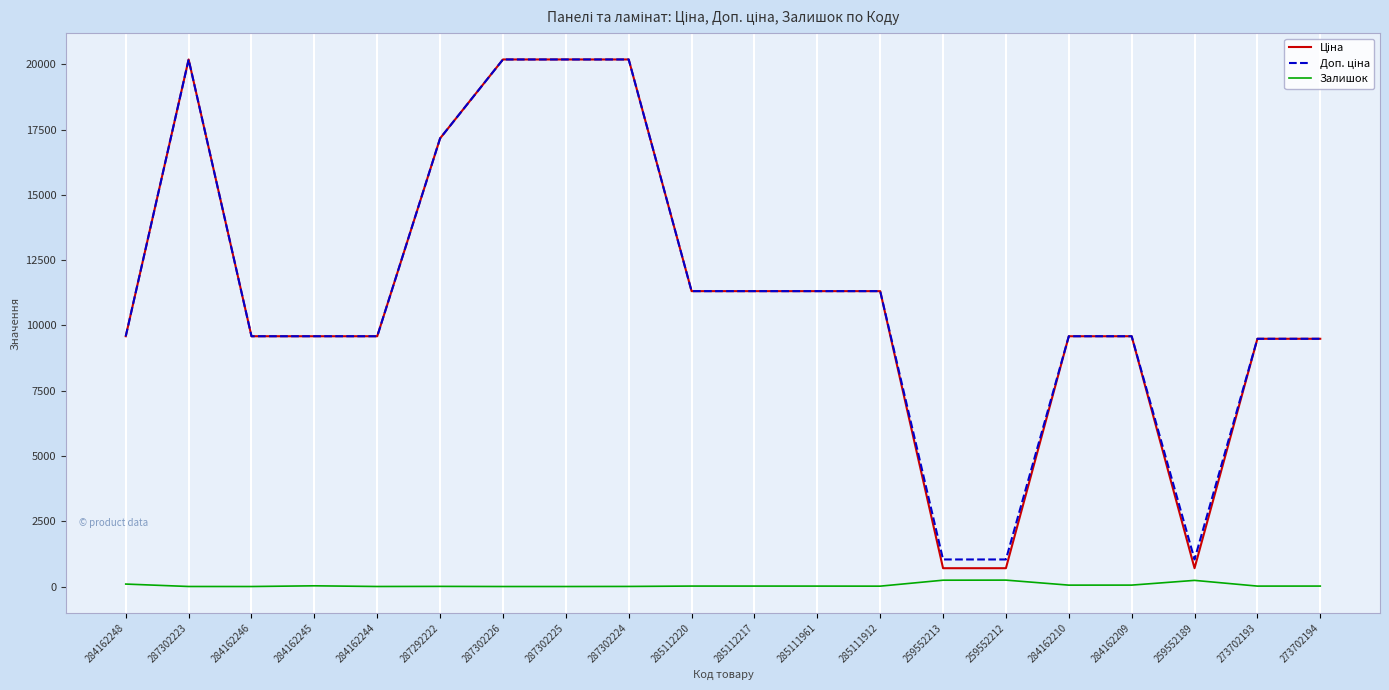

What is the maximum value shown in the chart?

20186.0